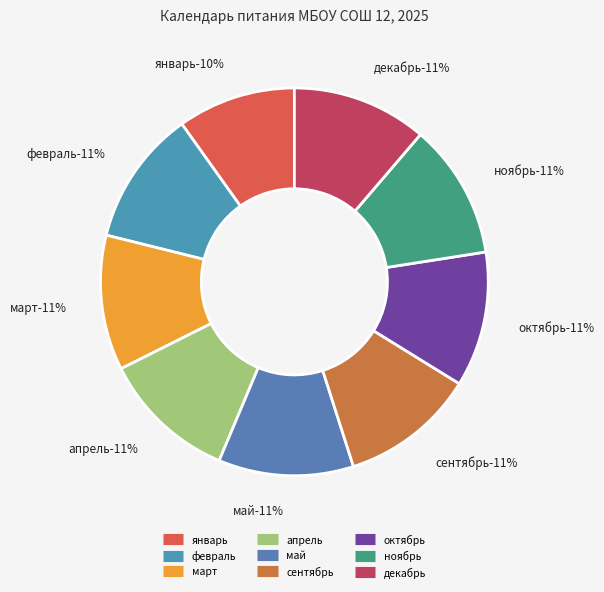

What percentage is the март slice, to the nearest percent?

11%